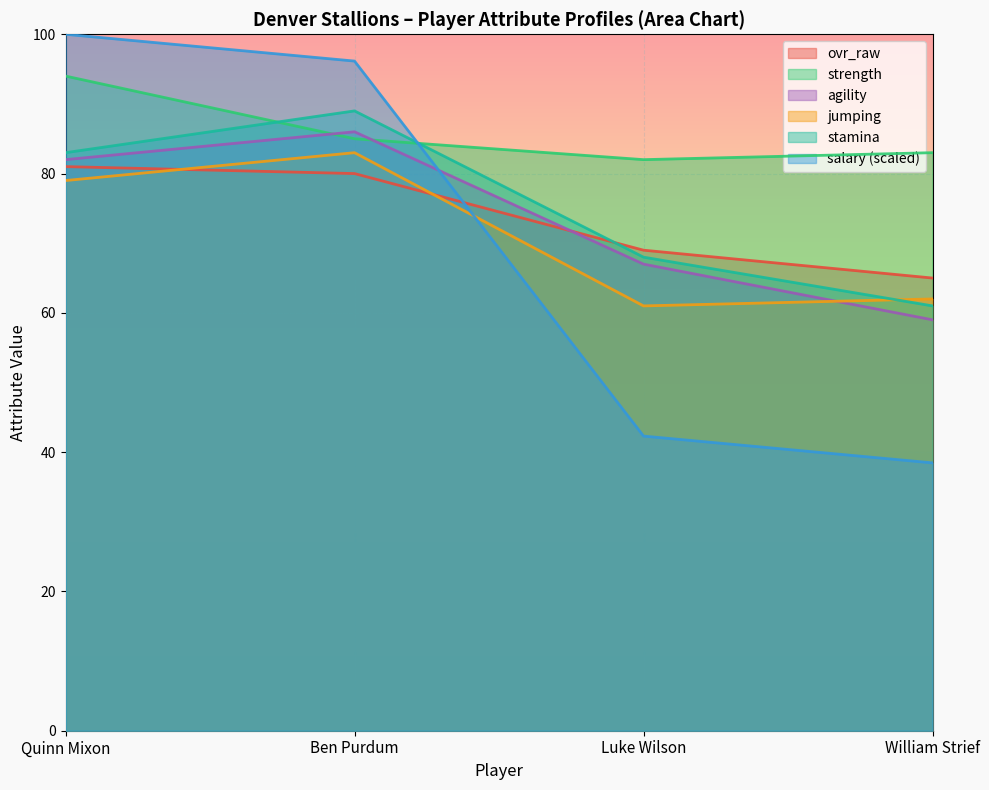

What is the value of the ovr_raw point at the 3rd from the left?

69.0